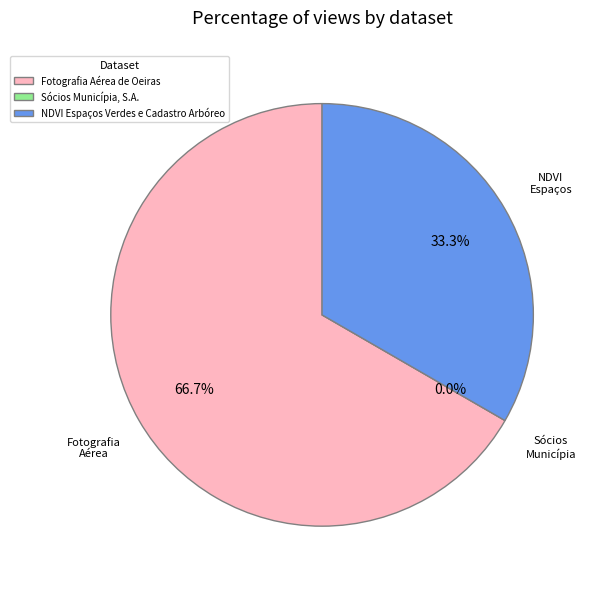

Which slice is the largest?

Fotografia Aérea de Oeiras